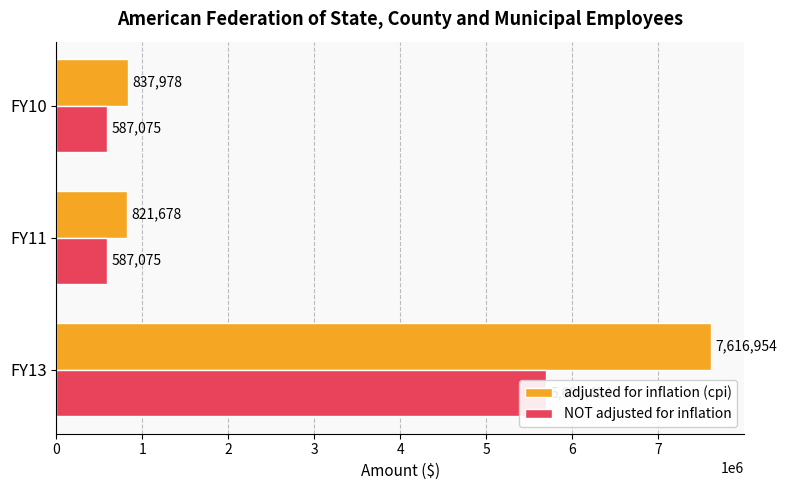

How many bars are there in total?

6